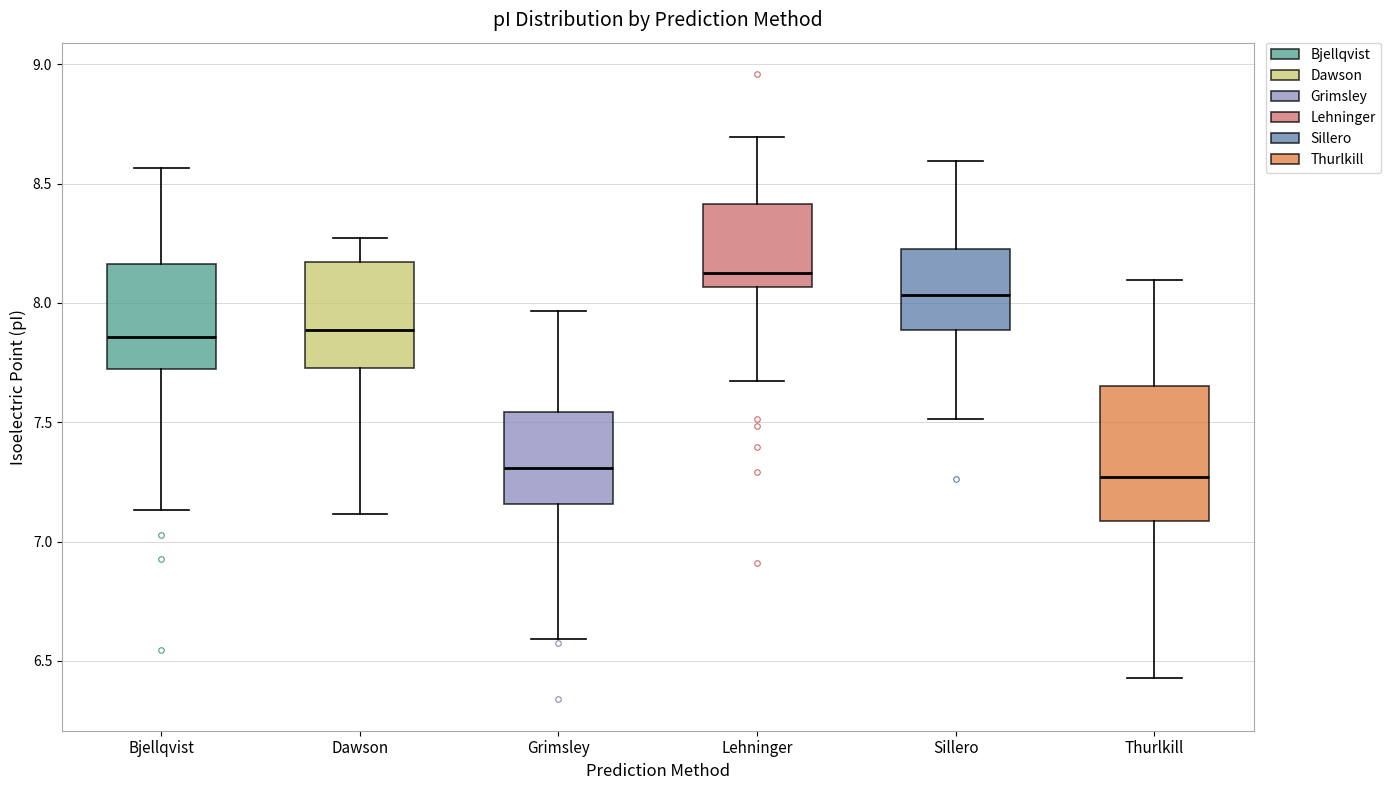

Reading left to right, transcribe this box plot: for each box, give where its median line is, the range the box spans, and where its two whiskers end, as read against the y-axis. The values are not printed on the chart, so give them approximately, as read against the axis.

Bjellqvist: median 7.85, box 7.70 to 8.15, whiskers 7.15 to 8.55
Dawson: median 7.90, box 7.75 to 8.15, whiskers 7.10 to 8.25
Grimsley: median 7.30, box 7.15 to 7.55, whiskers 6.60 to 7.95
Lehninger: median 8.15, box 8.05 to 8.40, whiskers 7.65 to 8.70
Sillero: median 8.05, box 7.90 to 8.25, whiskers 7.50 to 8.60
Thurlkill: median 7.25, box 7.10 to 7.65, whiskers 6.45 to 8.10